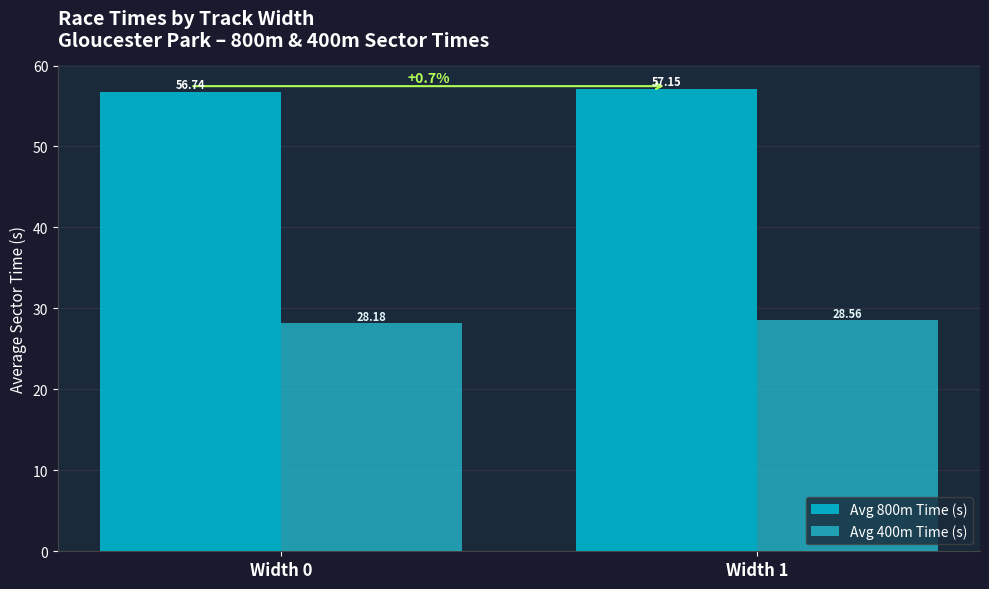

True or false: Avg 800m Time (s) has a value of 37.4 at Width 1.

False